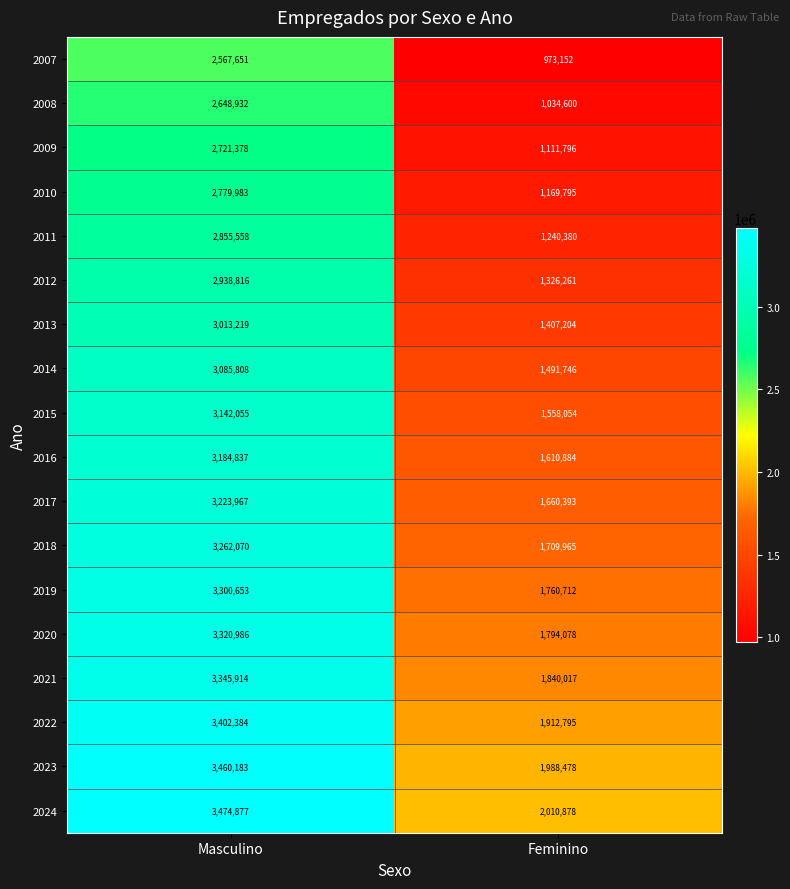

What is the greatest value displayed?

3474877